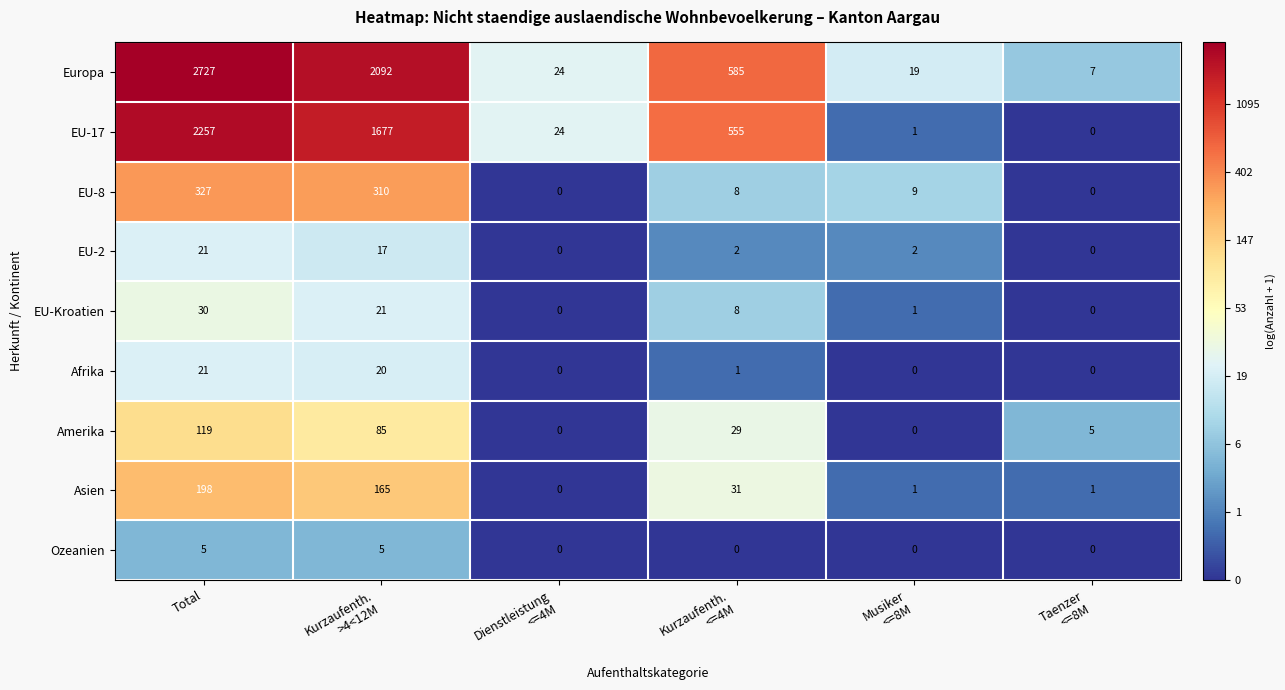

True or false: Asien has a value of 337 at Total.

False